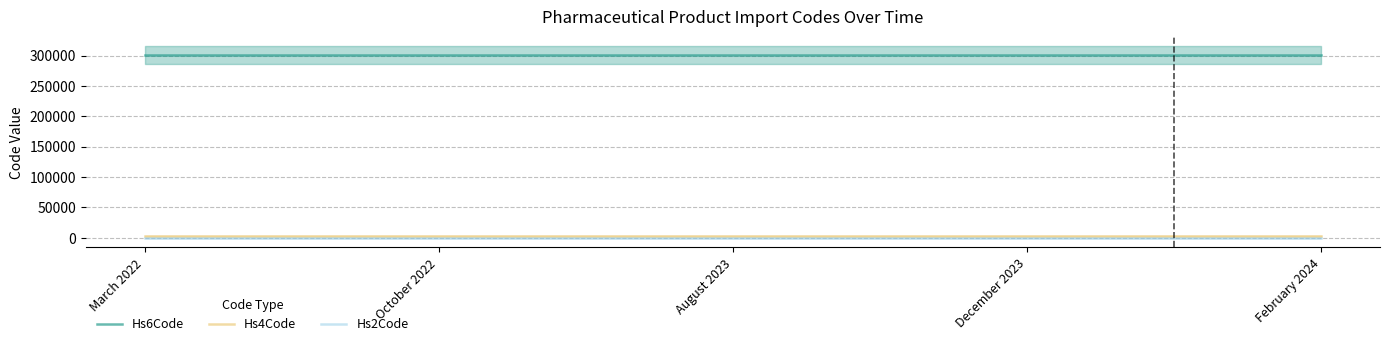

True or false: Hs4Code has more than 1 interior local peaks.

False